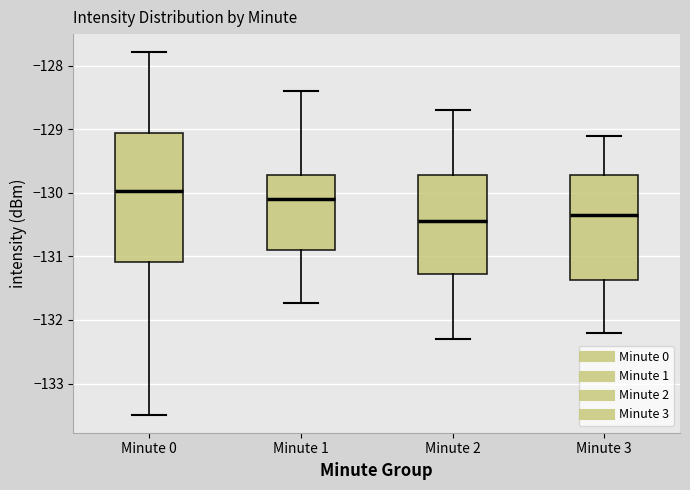

Comparing the boxes themselves (not the whiskers), which one is the tallest?

Minute 0